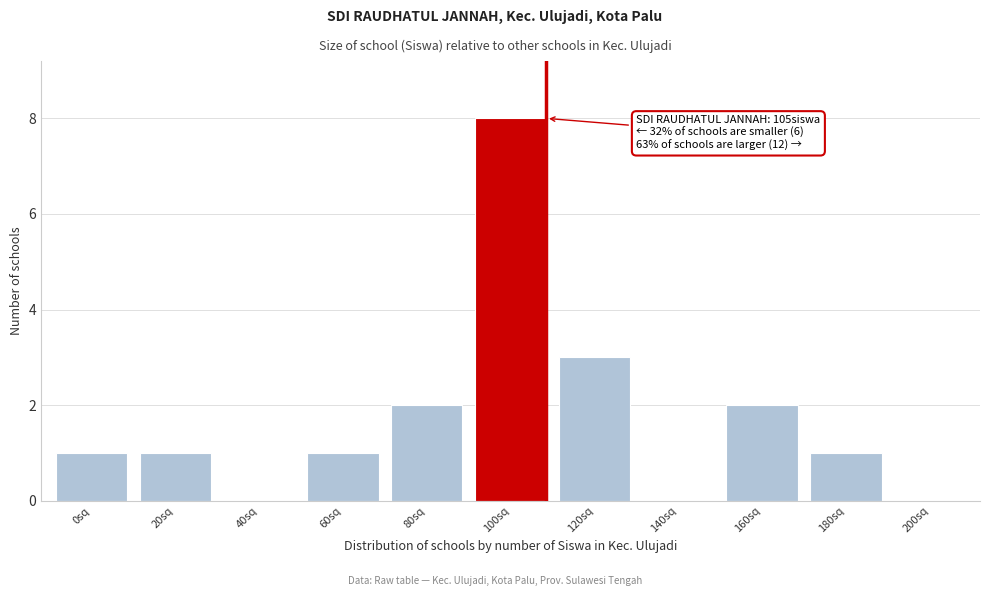

Reading left to right, transcribe all the data shown in this chart.

0sq=1	20sq=1	40sq=0	60sq=1	80sq=2	100sq=8	120sq=3	140sq=0	160sq=2	180sq=1	200sq=0